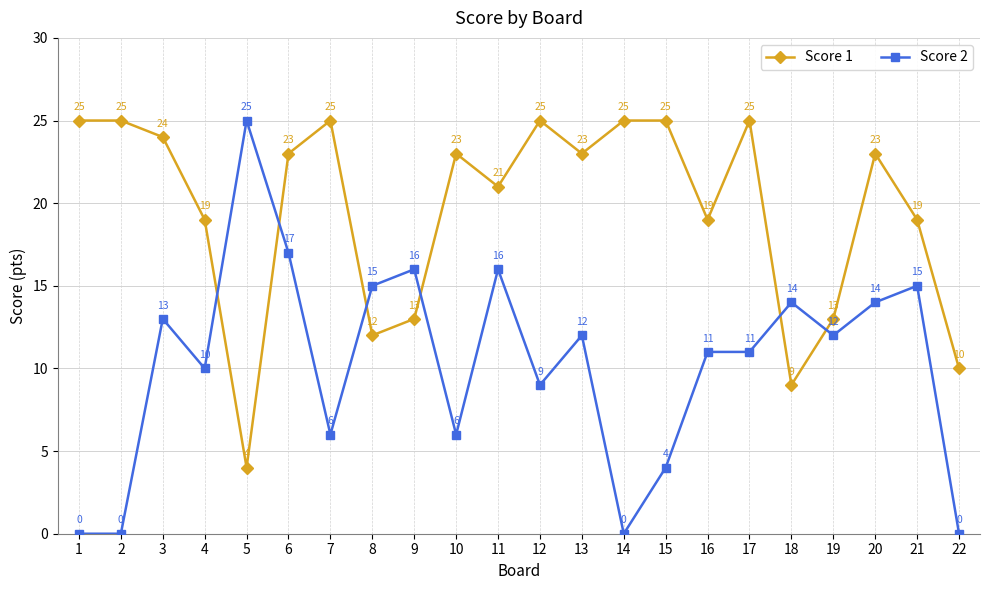

True or false: Score 1 has a value of 25 at 21.

False